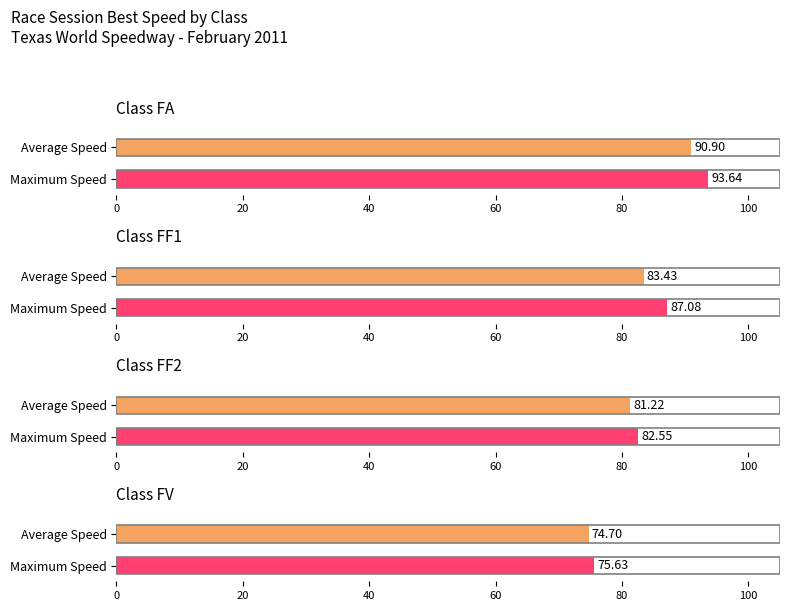

Is it true that Best Speed equals 127.9 at Jeffrey Anderson?

False